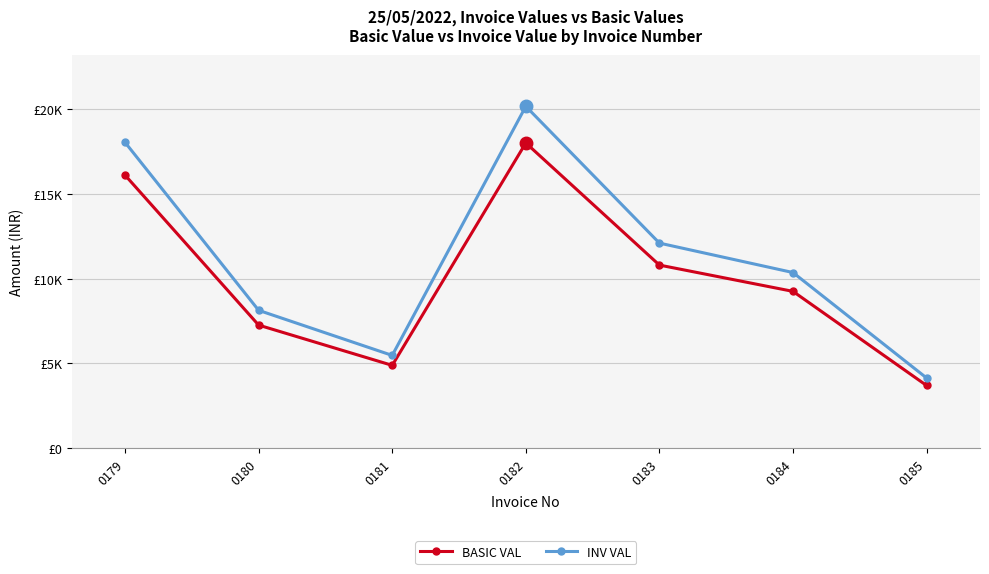

True or false: BASIC VAL and INV VAL intersect in this chart.

False